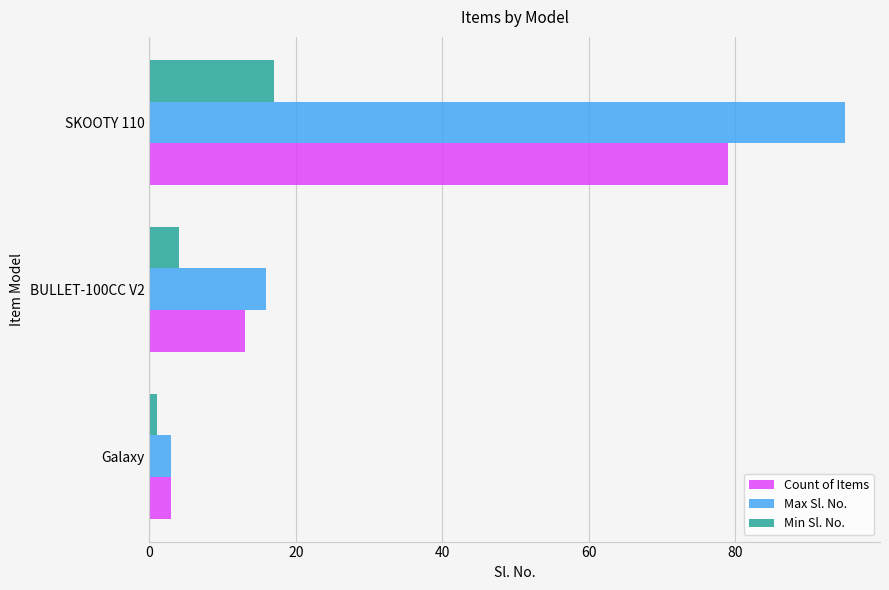

True or false: Max Sl. No. has a value of 10 at BULLET-100CC V2.

False